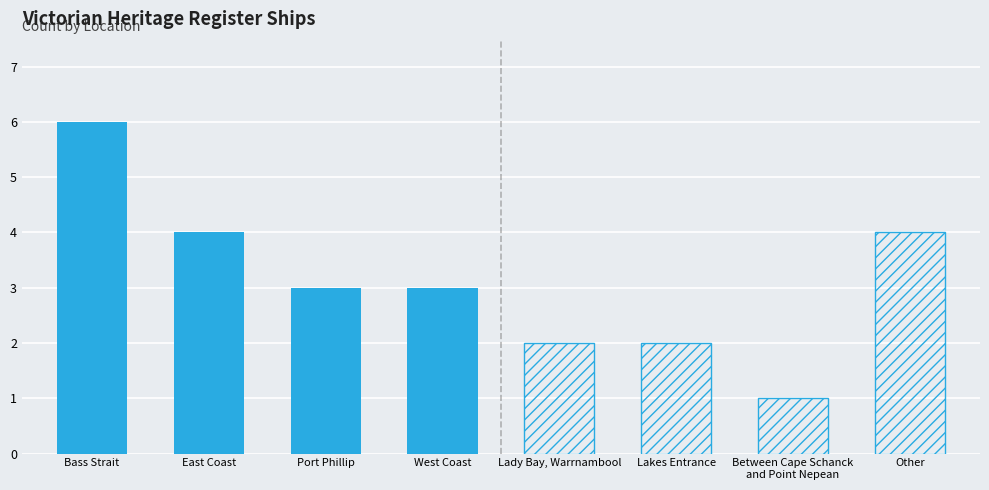

What is the value of the Solid Bars bar at the 2nd from the left?

4